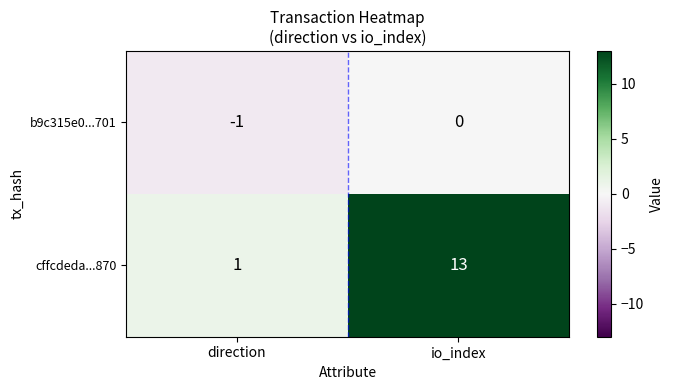

What is the average value of the cffcdeda...870 series?

7